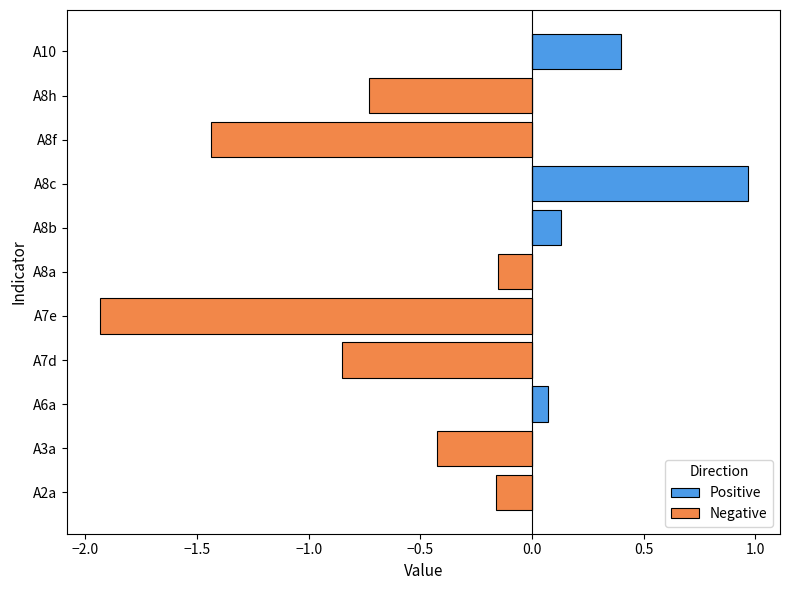

Reading left to right, what are all the values shown in this chart?

Positive: 0.0	0.0	0.1	0.0	0.0	0.0	0.1	1.0	0.0	0.0	0.4
Negative: -0.2	-0.4	0.0	-0.9	-1.9	-0.2	0.0	0.0	-1.4	-0.7	0.0